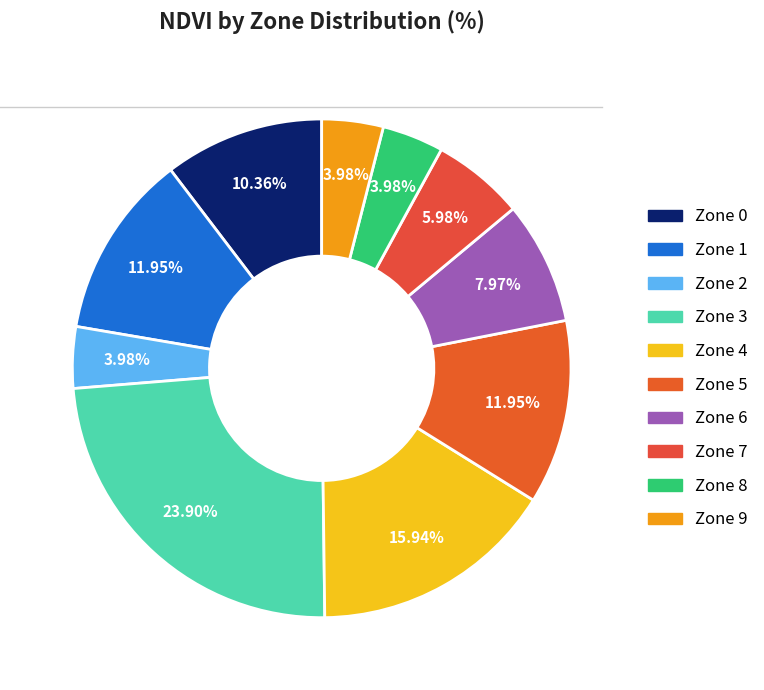

To the nearest percent, what is the combined percentage of Zone 7 and Zone 3?

30%